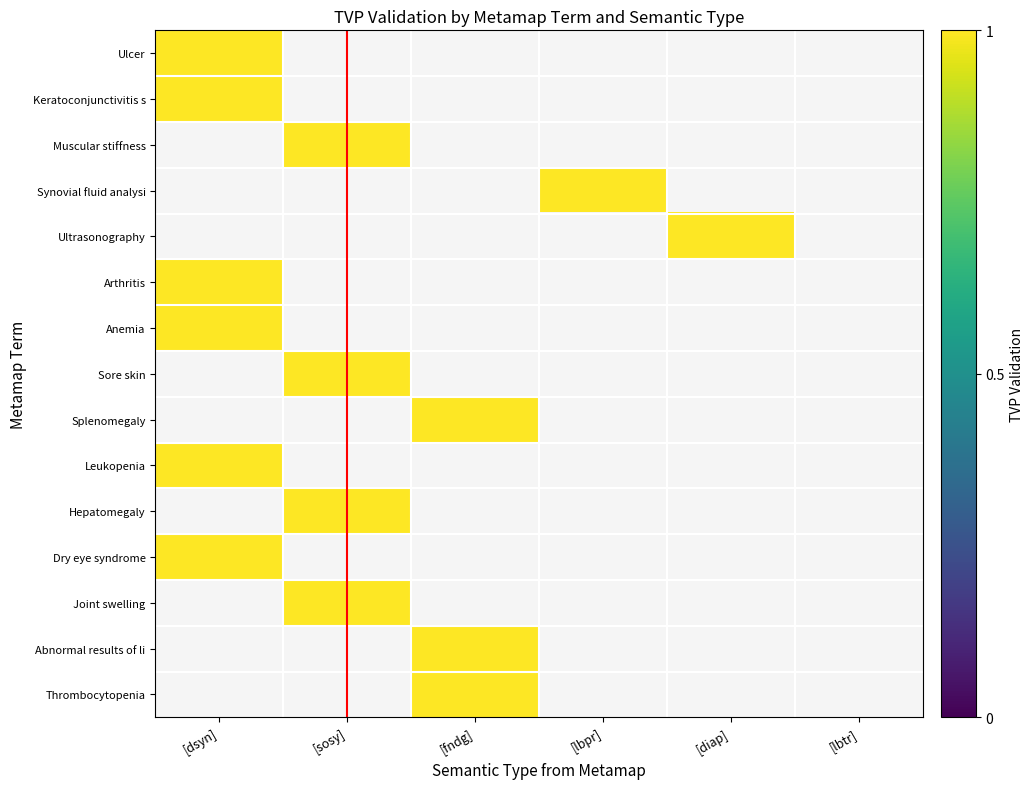

What is the highest value of the [fndg] series?

1